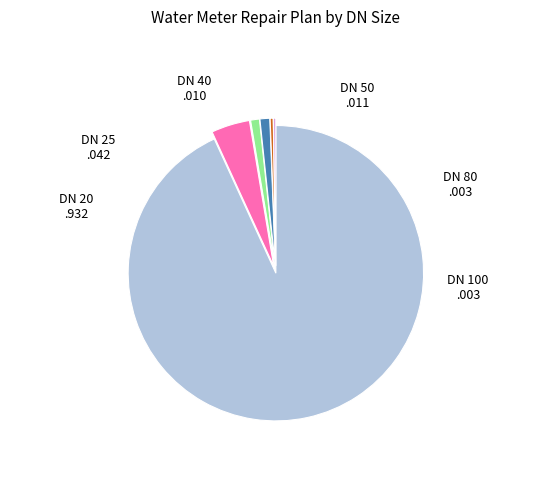

Does any single category account for the majority?

Yes